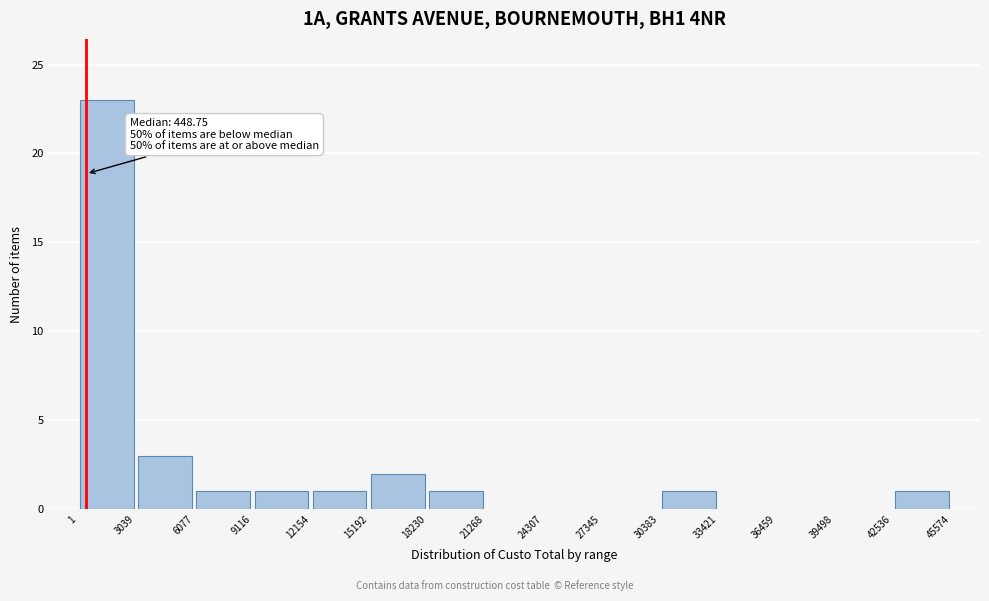

Over which range of the x-axis is the bar tallest?

1 to 3039